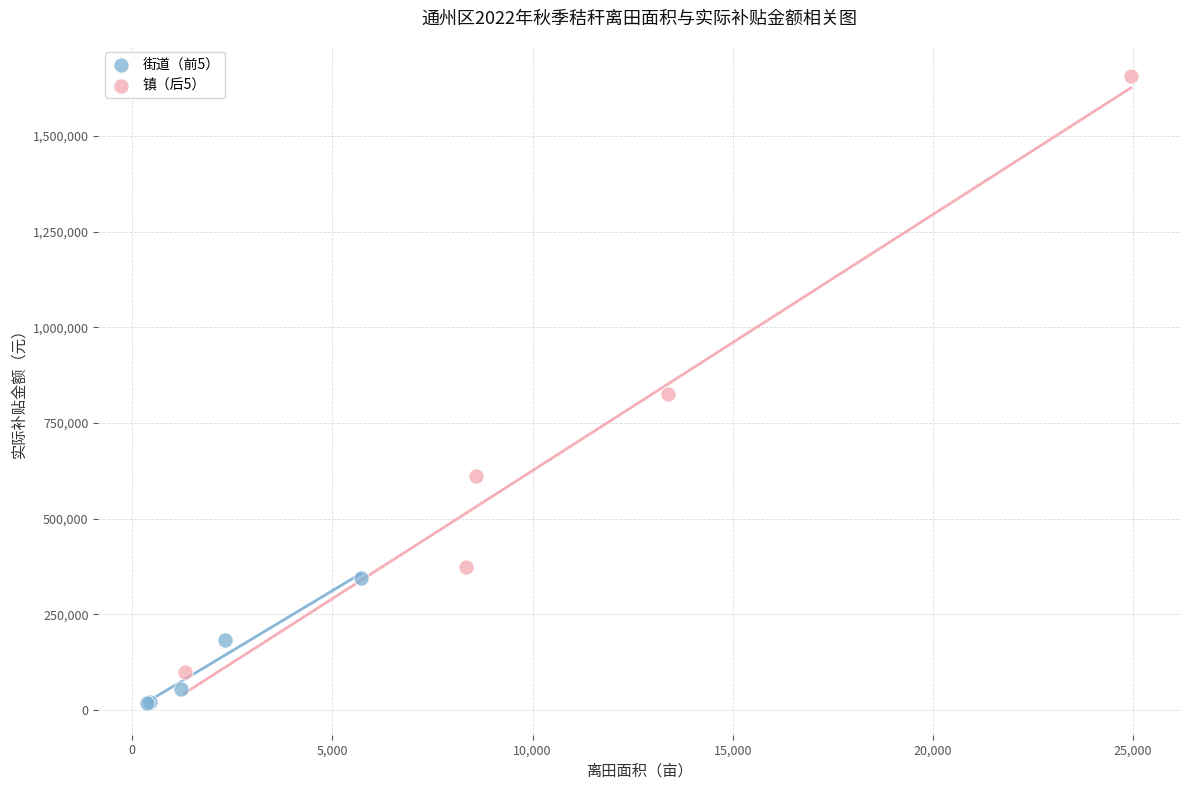

Which series has the widest spread of Y values?

镇（后5）